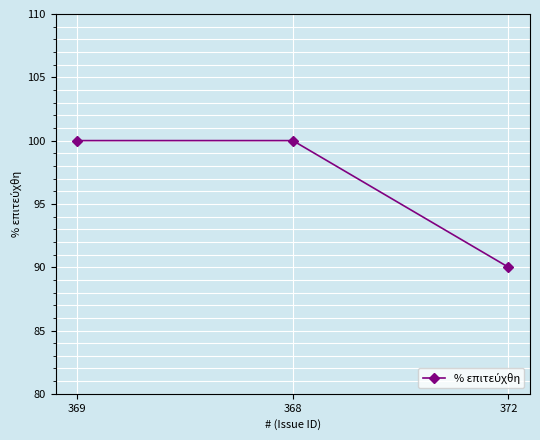

Reading left to right, list all the values displayed in this chart.

100	100	90